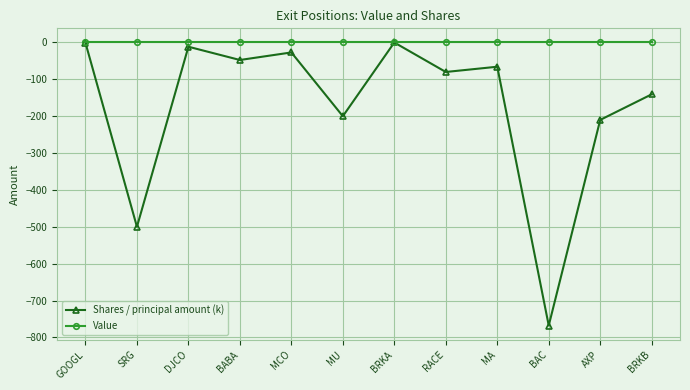

How many values in the Shares / principal amount (k) series are below -65?

7